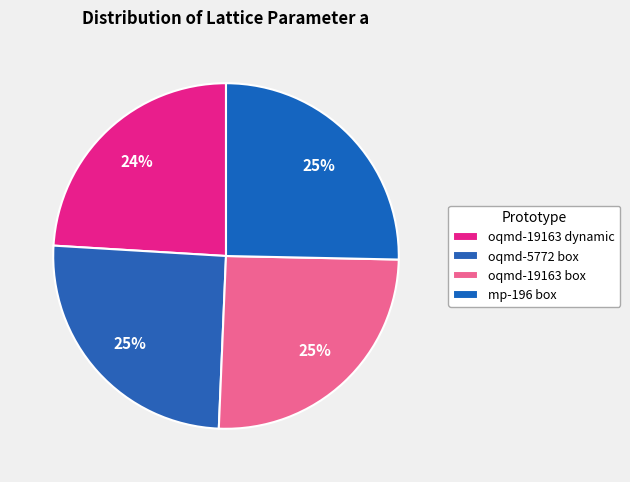

Combined, what portion of the pie is oqmd-19163 dynamic and mp-196 box?

49.4%